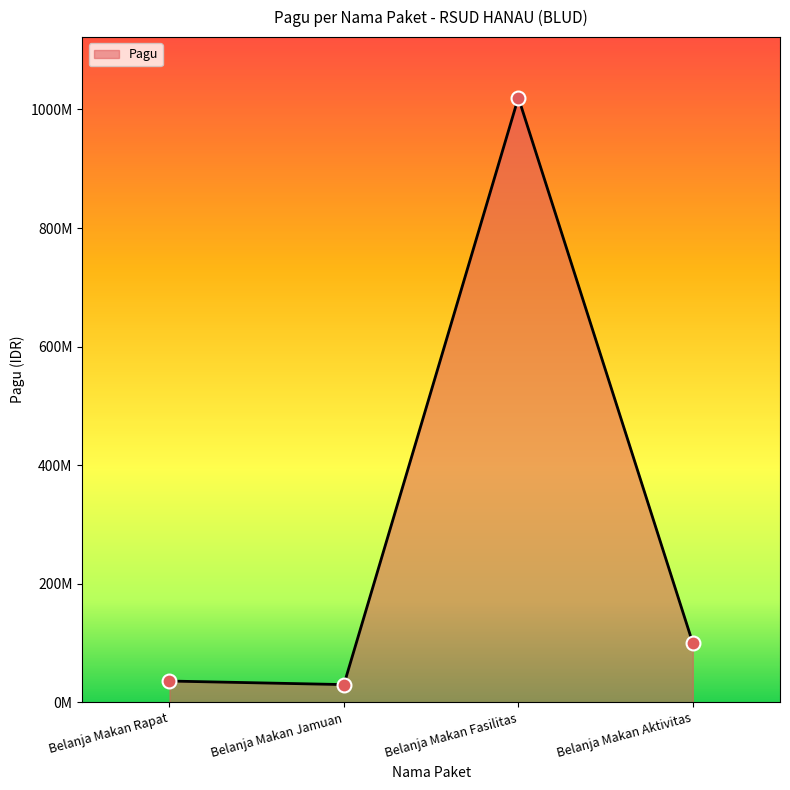

Which has a higher value, Belanja Makan Aktivitas or Belanja Makan Jamuan?

Belanja Makan Aktivitas